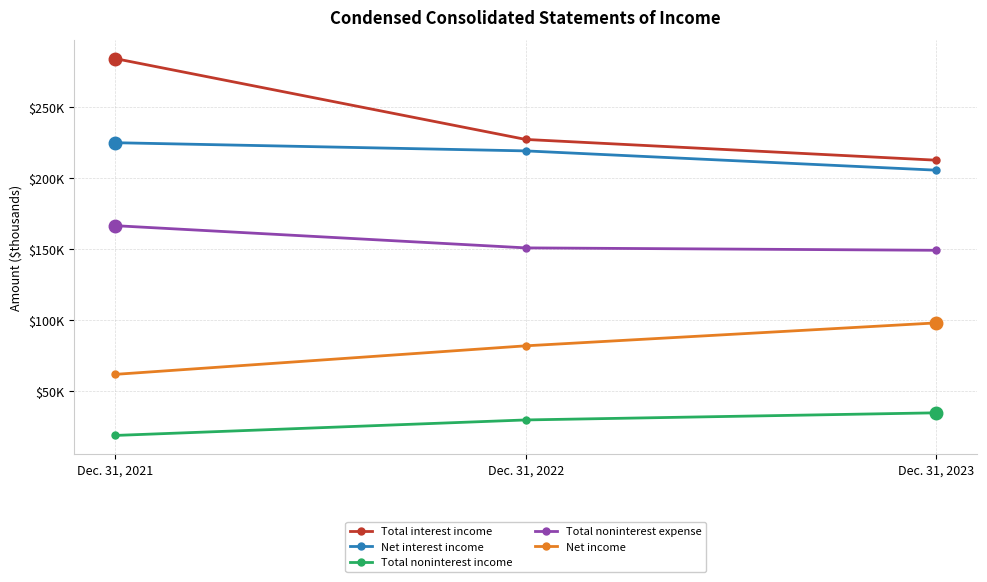

Which series has the widest spread of values?

Total interest income